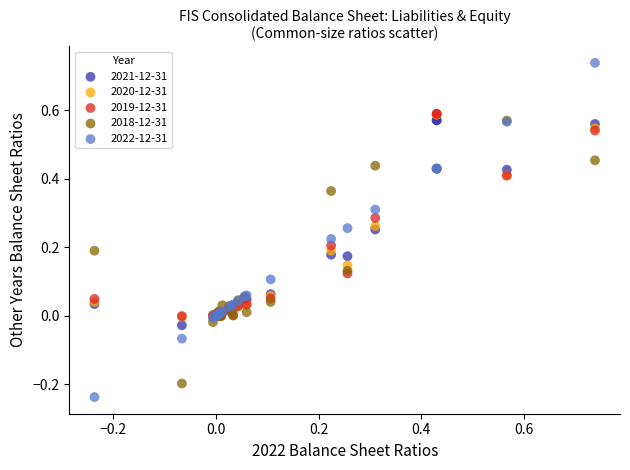

Which series contains the highest Y value?

2022-12-31